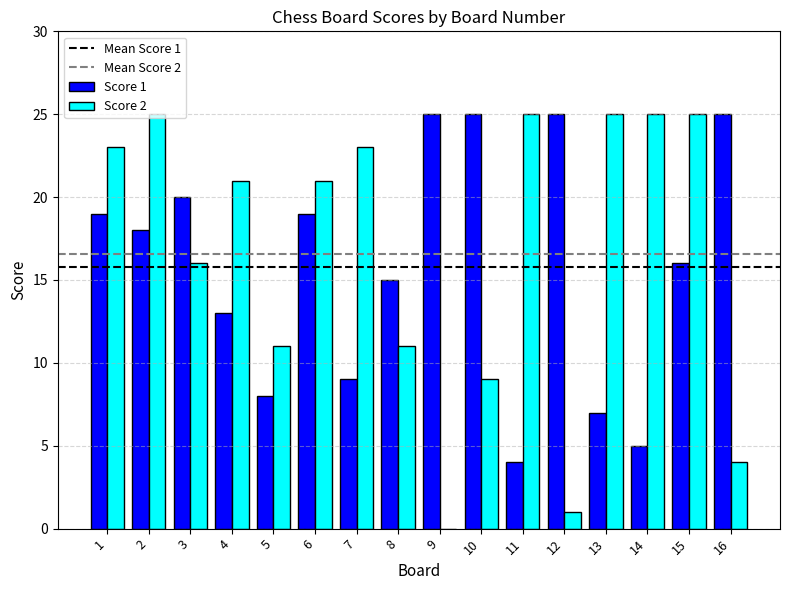

Reading right to left, transcribe all the data shown in this chart.

Score 1: 25	16	5	7	25	4	25	25	15	9	19	8	13	20	18	19
Score 2: 4	25	25	25	1	25	9	0	11	23	21	11	21	16	25	23